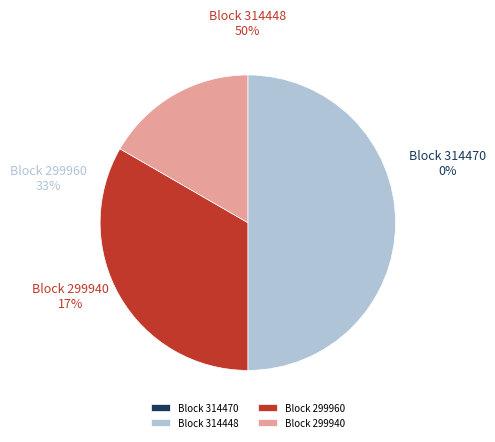

What is the total percentage of 299960 and 314448?

83.3%